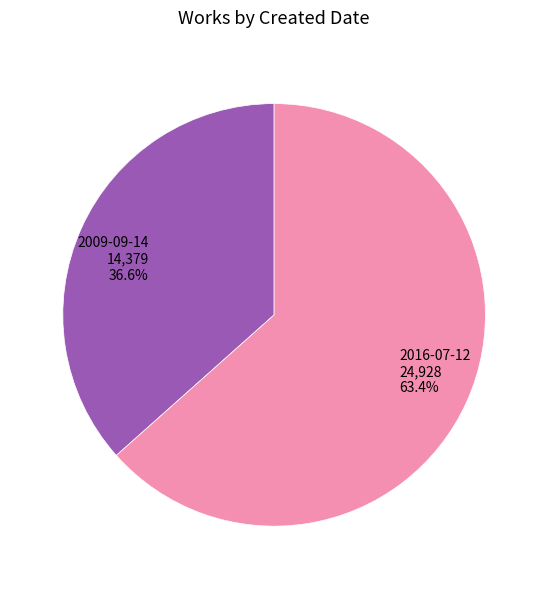

How many segments does this pie chart have?

2